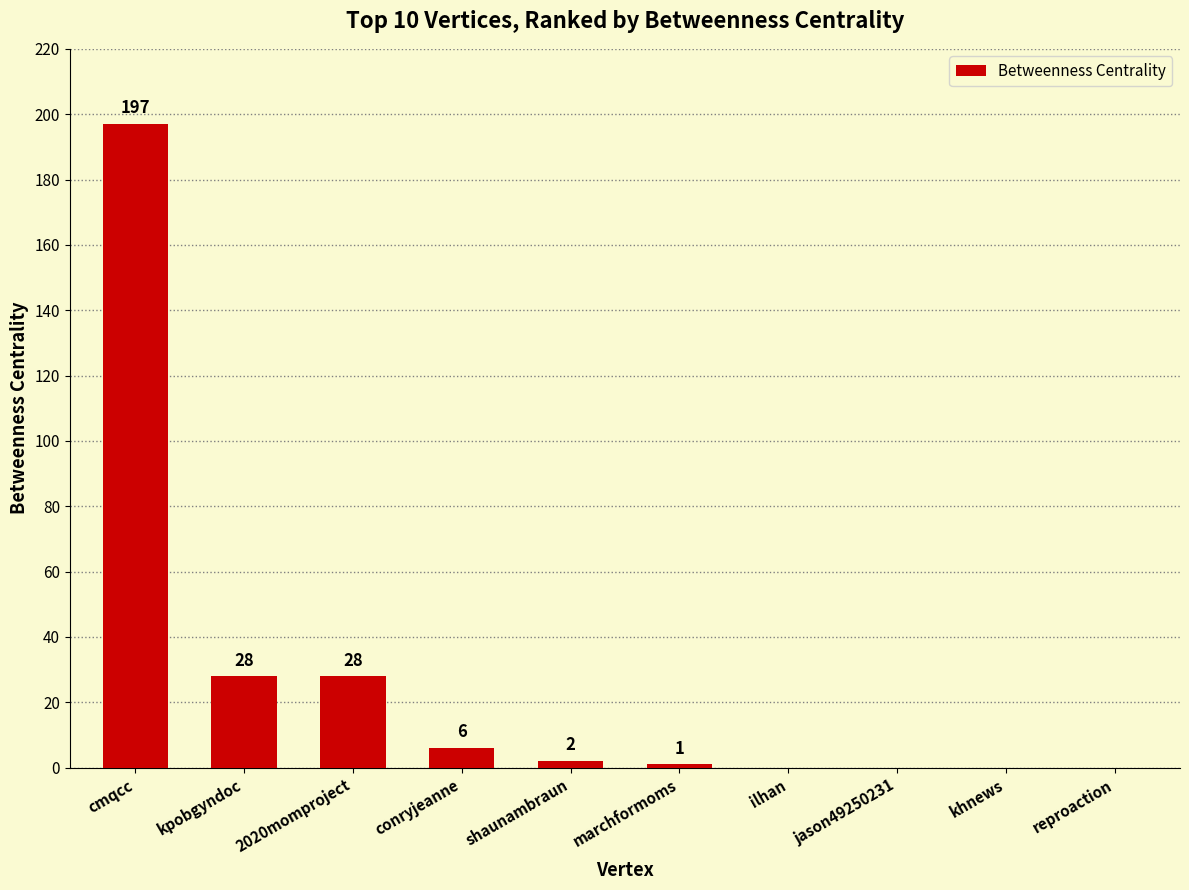

Are the bars horizontal?

No